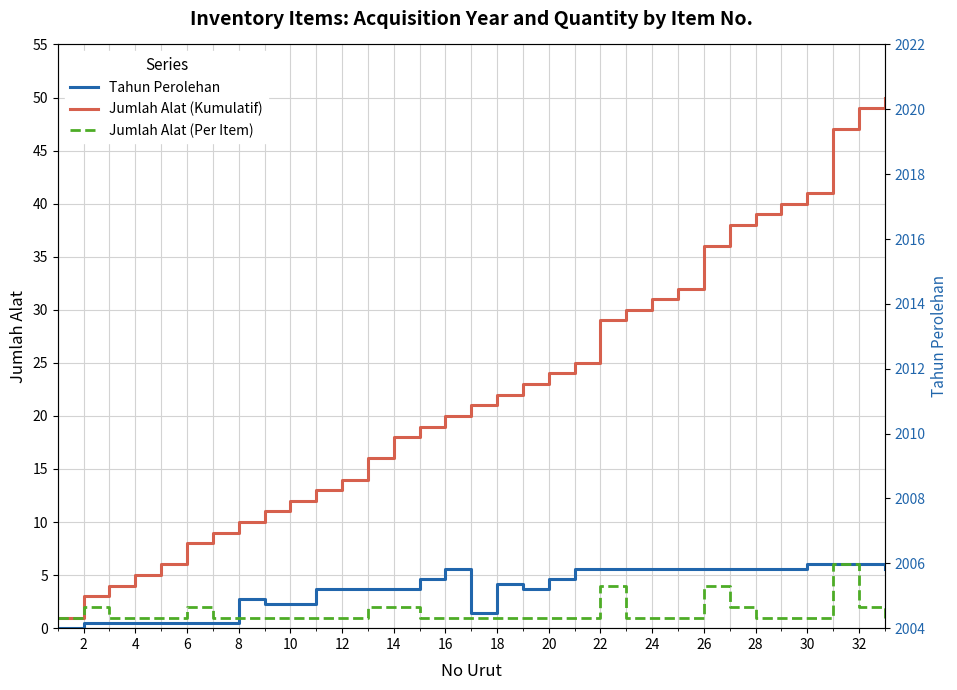

True or false: Jumlah Alat (Kumulatif) and Tahun Perolehan intersect in this chart.

False